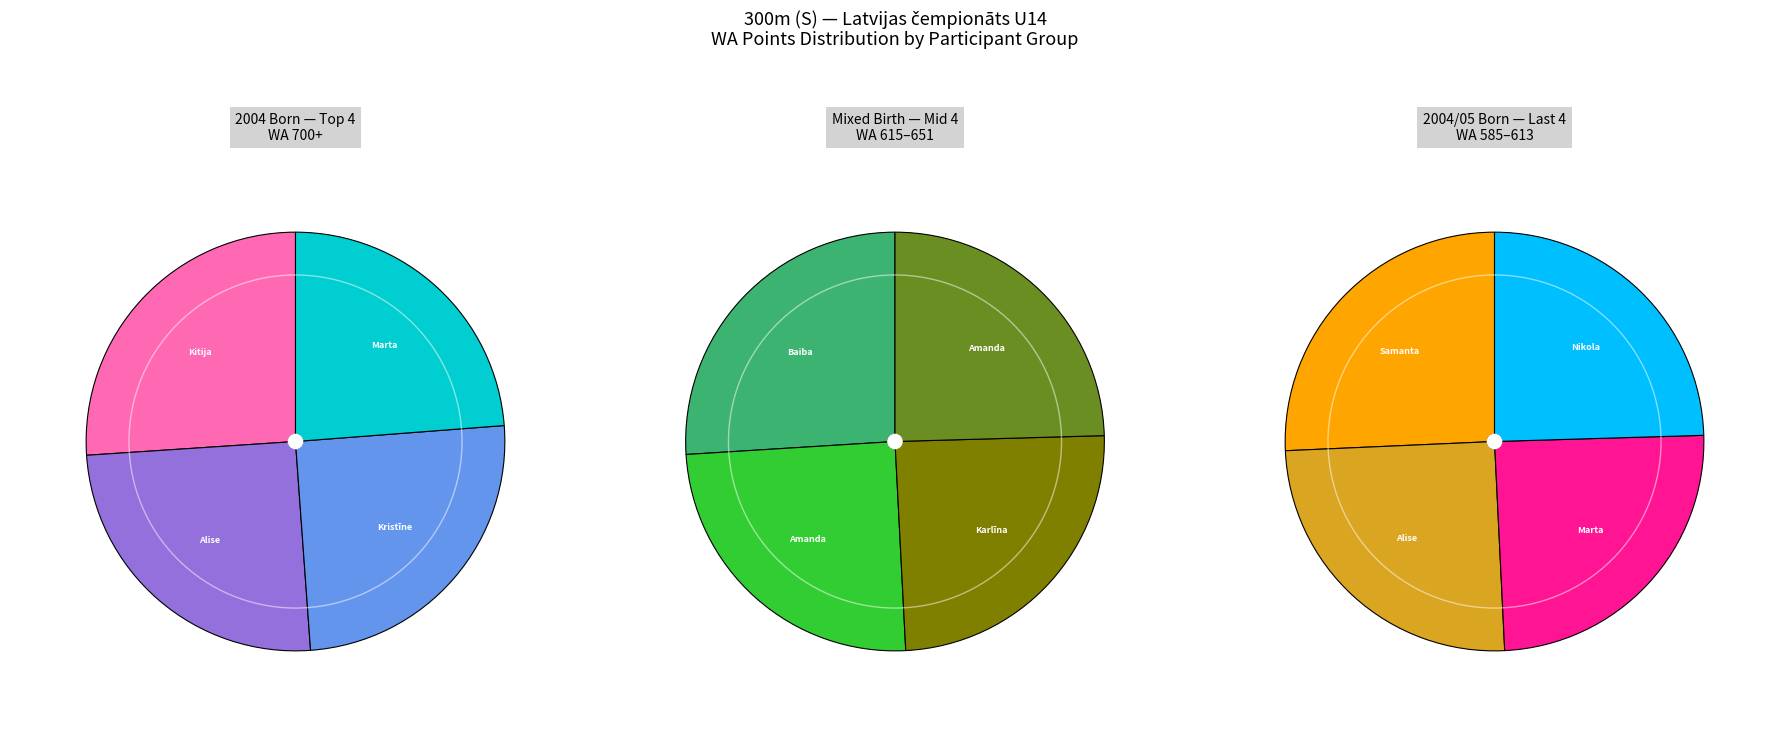

Which has a higher value, Kristīne Urtāne or Amanda Fridrihsberga?

Kristīne Urtāne